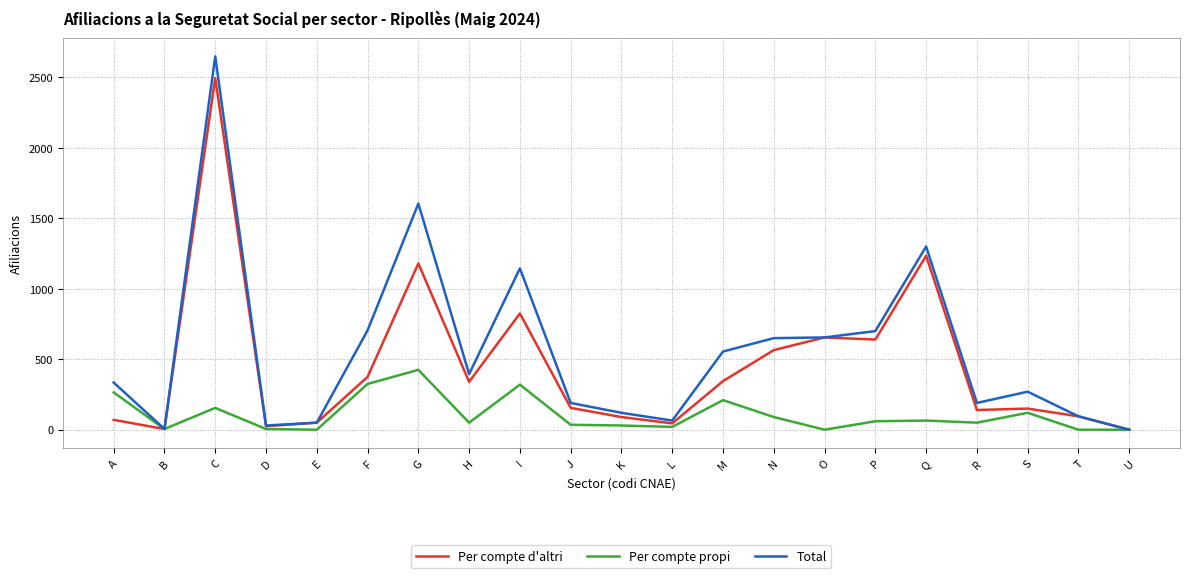

Which category has the highest value in the Total series?

C